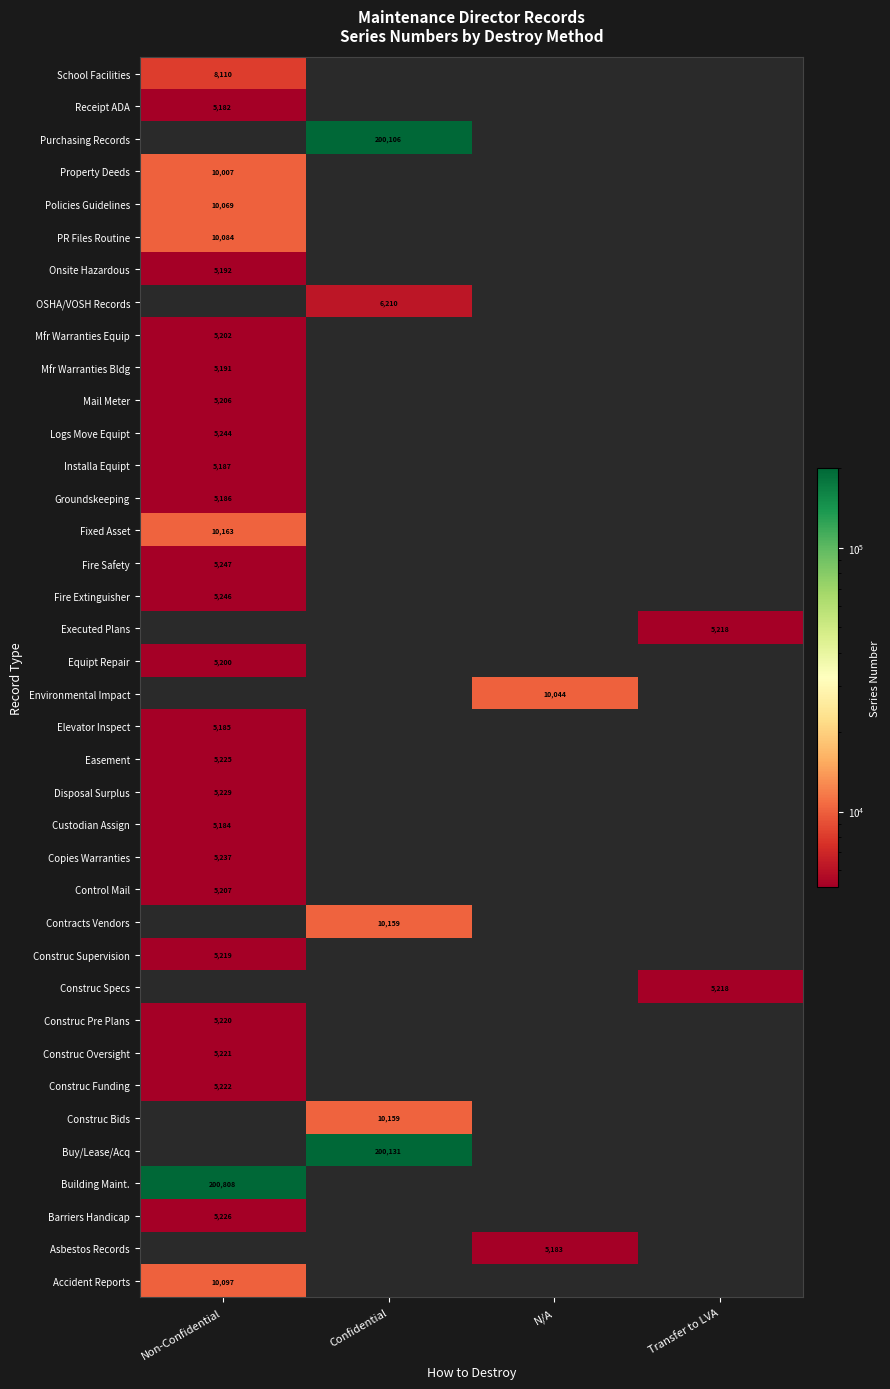

How many distinct data groups are displayed?

38